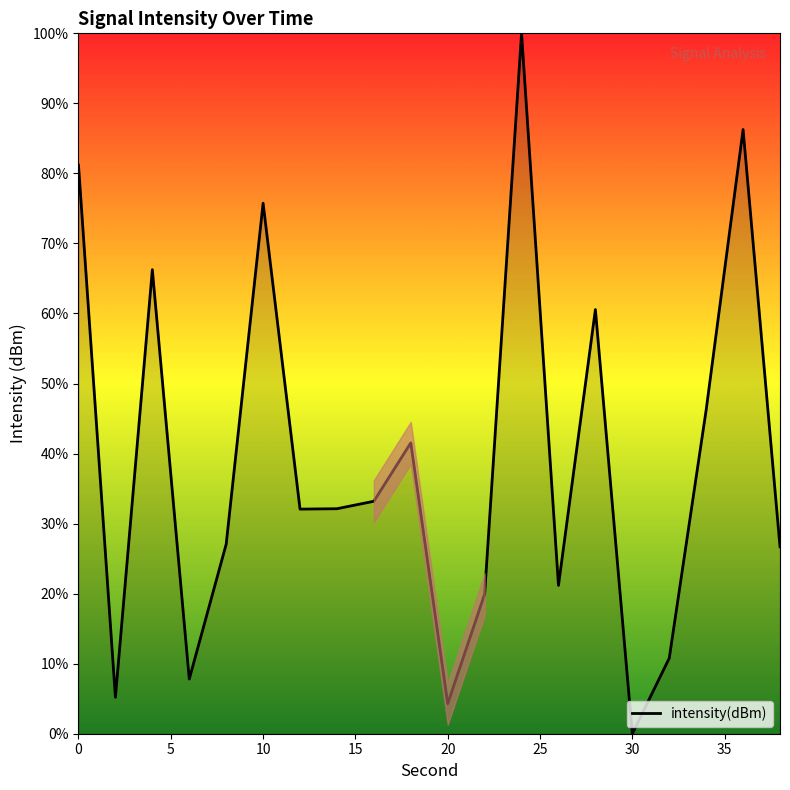

What is the difference between the maximum and minimum values?

100.0